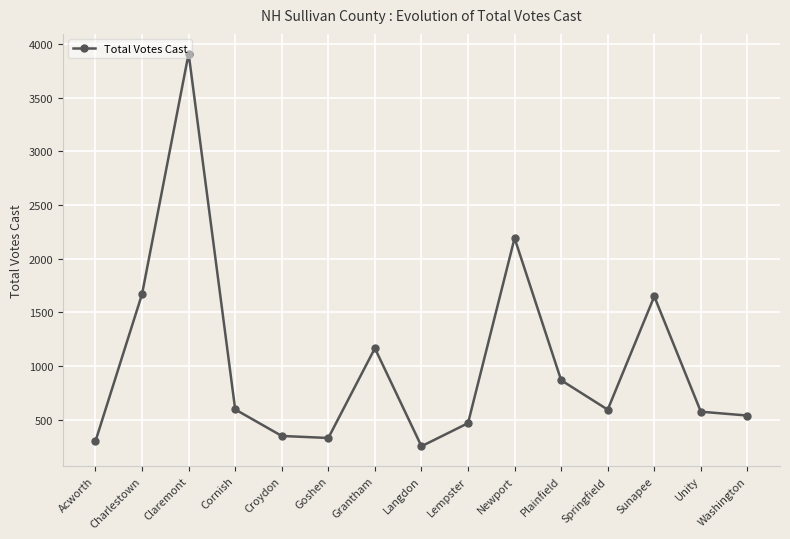

What is the label of the 15th point from the right?

Acworth